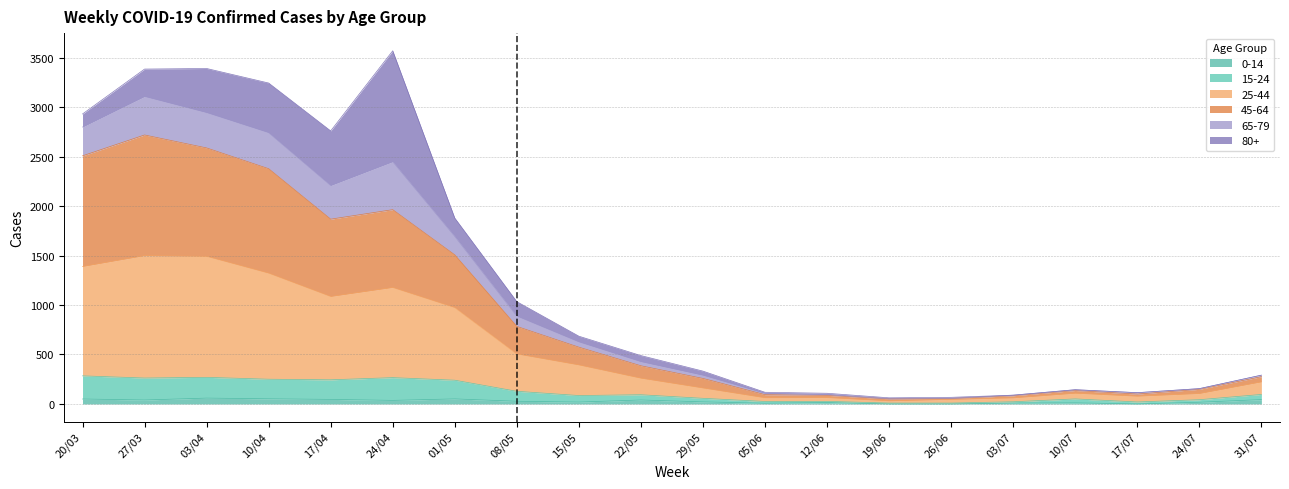

What is the label of the 18th point from the right?

03/04